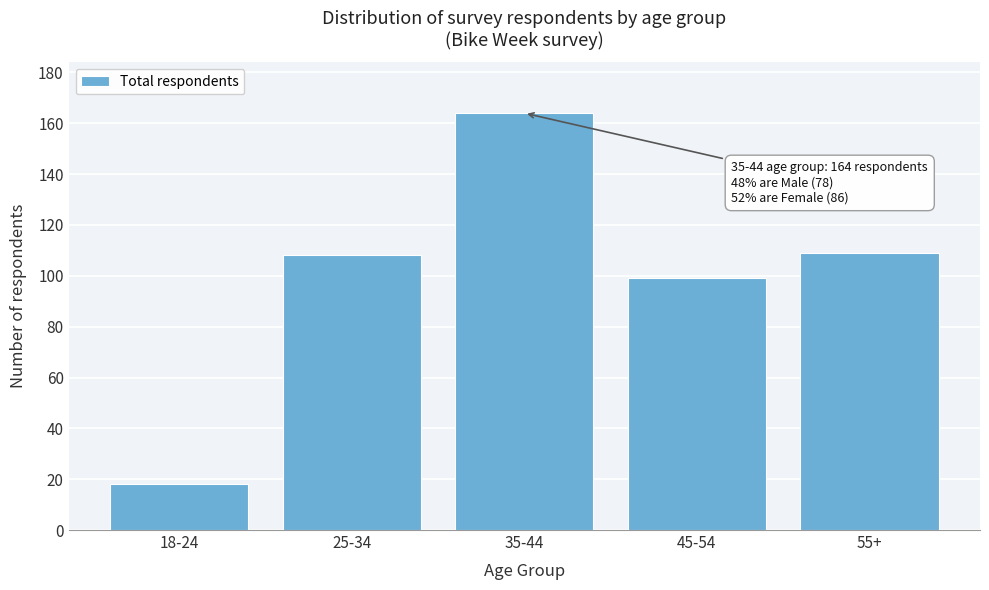

Reading right to left, list all the values displayed in this chart.

109	99	164	108	18